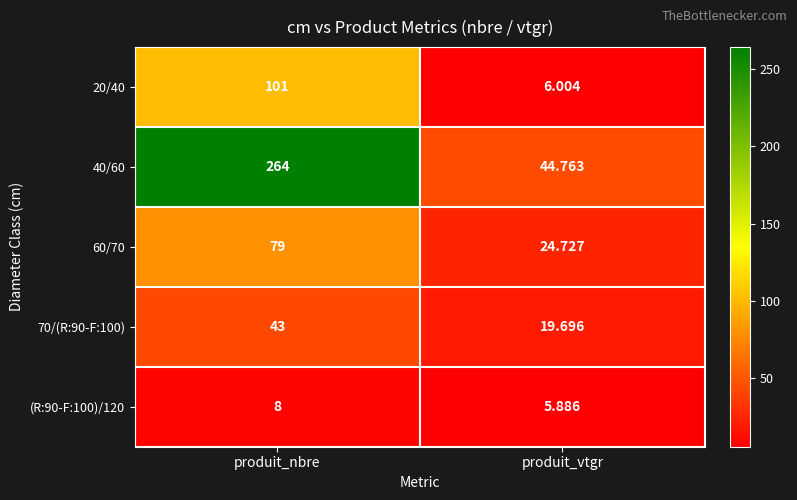

Is the value of 40/60 at produit_vtgr greater than the value of 60/70 at produit_vtgr?

Yes